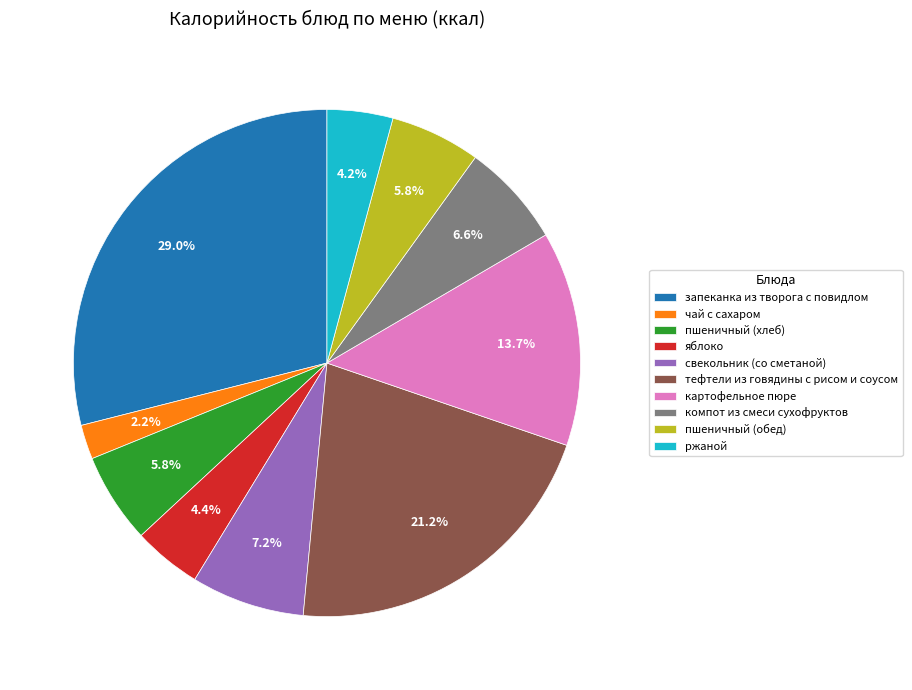

To the nearest percent, what is the difference between the largest and smallest slice percentages?

27%